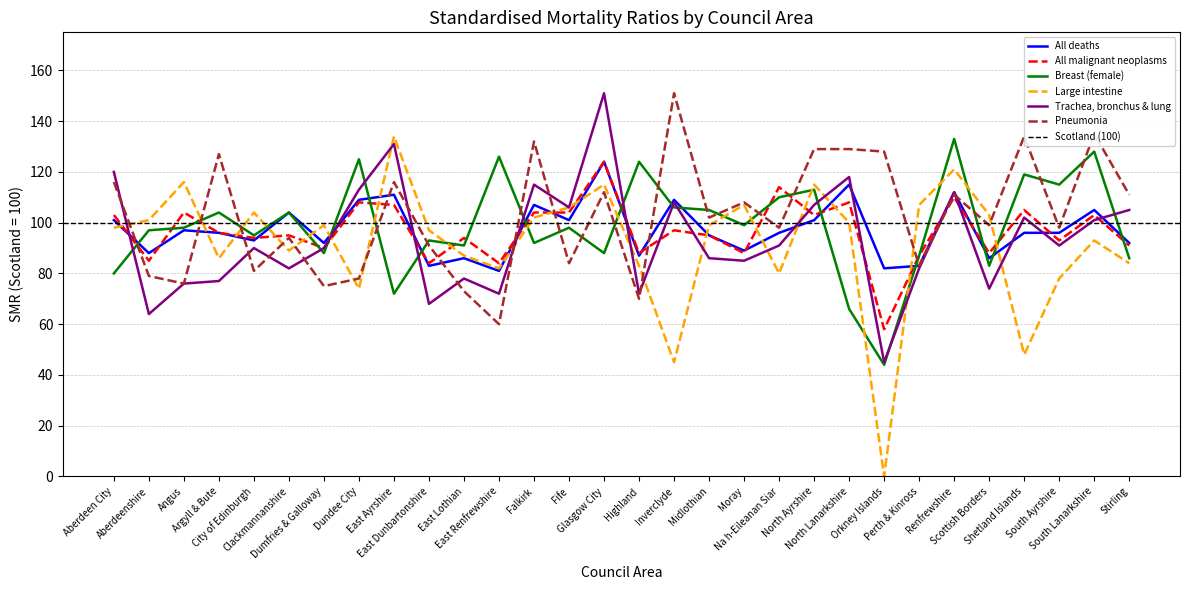

True or false: Large intestine and All deaths intersect in this chart.

True